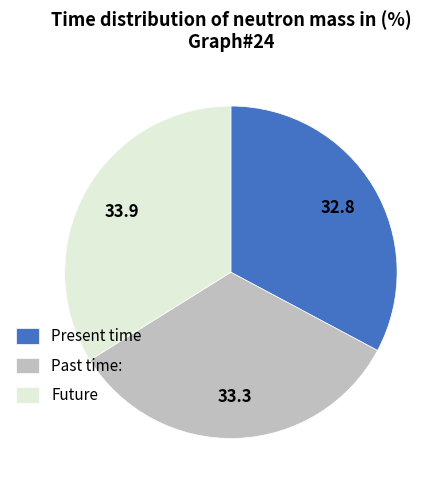

Which slice is the smallest?

Present time